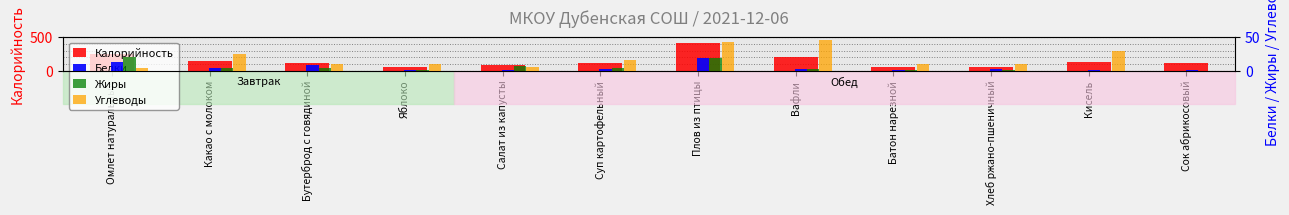

Between Бутерброд с говядиной and Кисель, which is larger?

Кисель